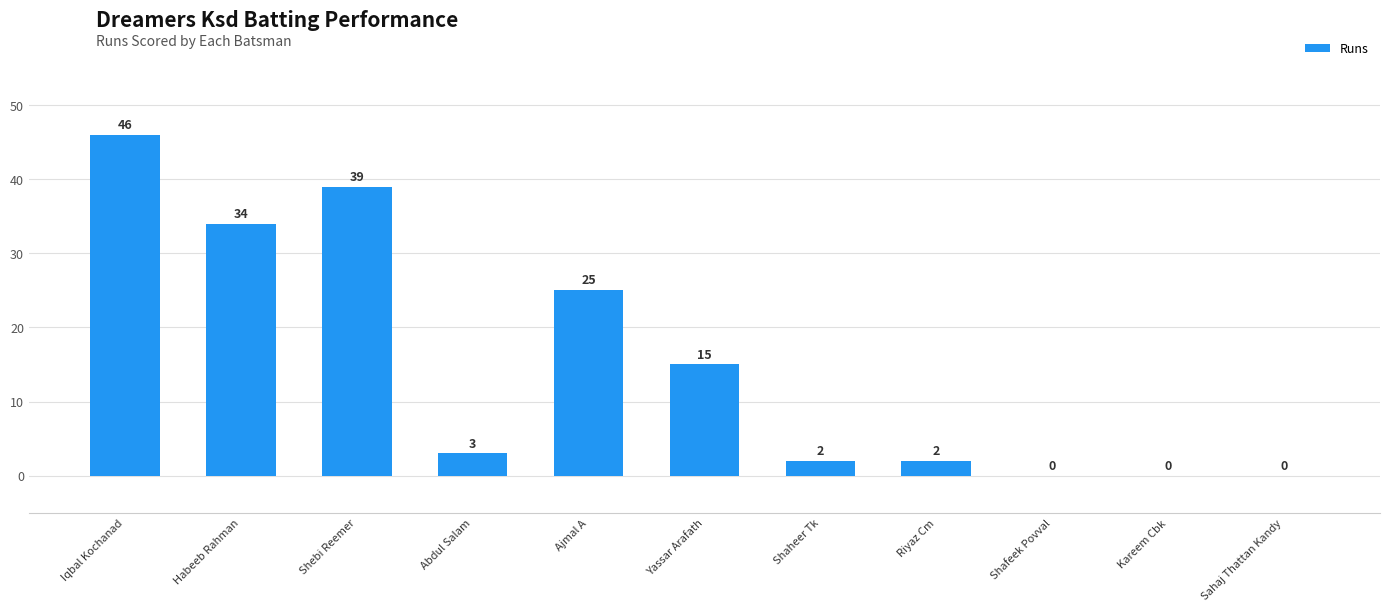

How many series are shown in this chart?

1